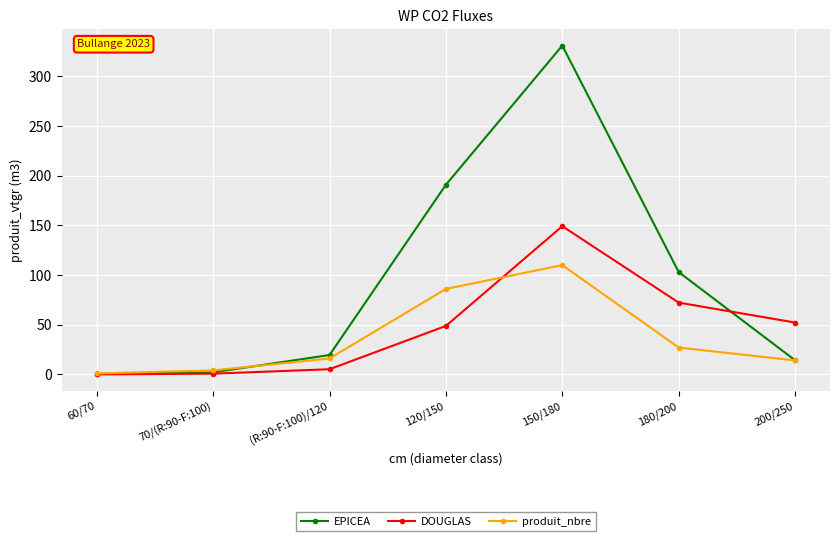

Where is the first local maximum for DOUGLAS?

150/180